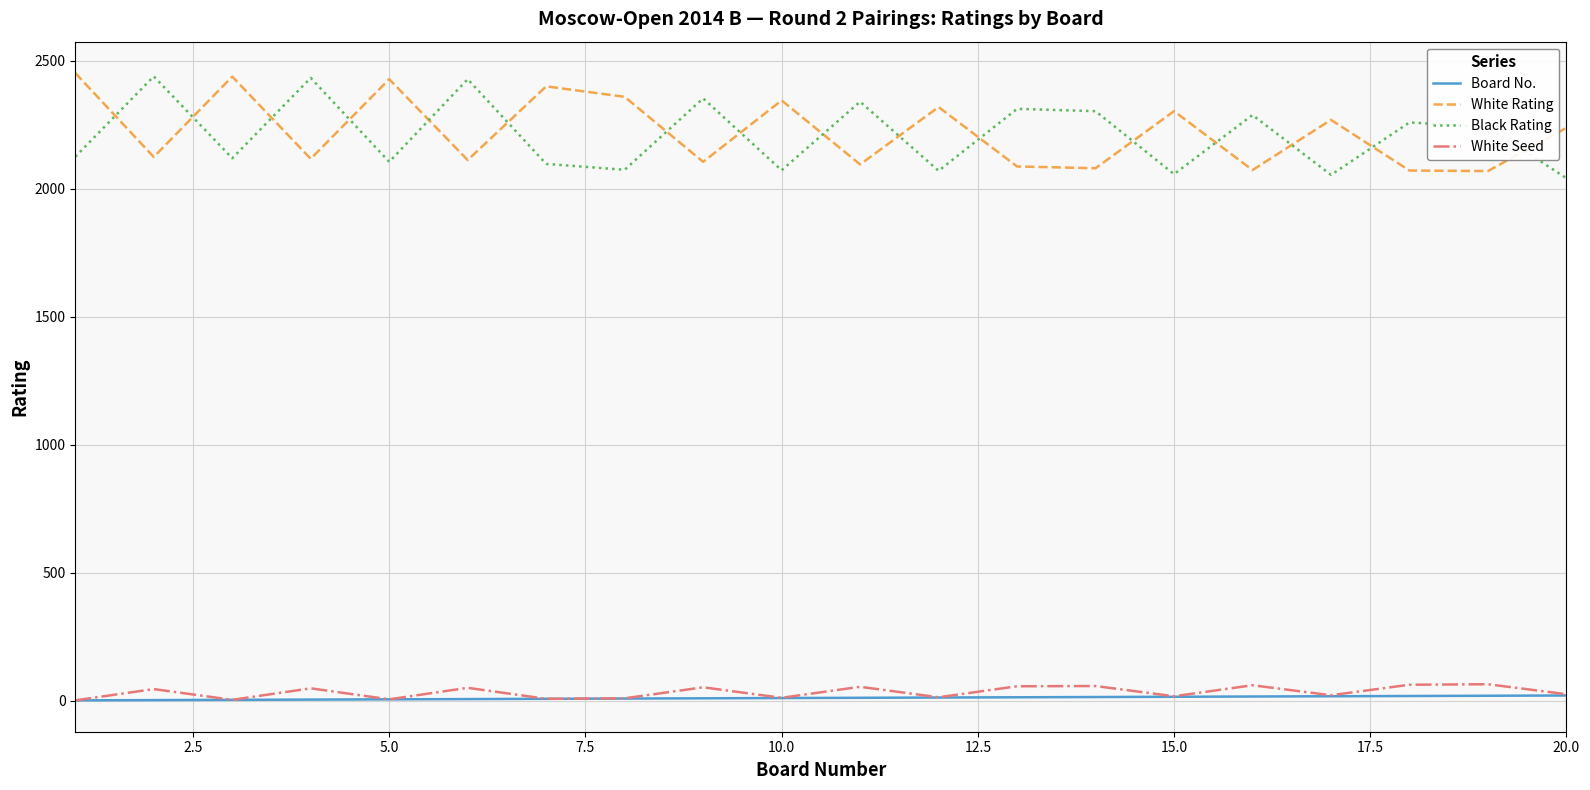

What is the highest value of the White Rating series?

2452